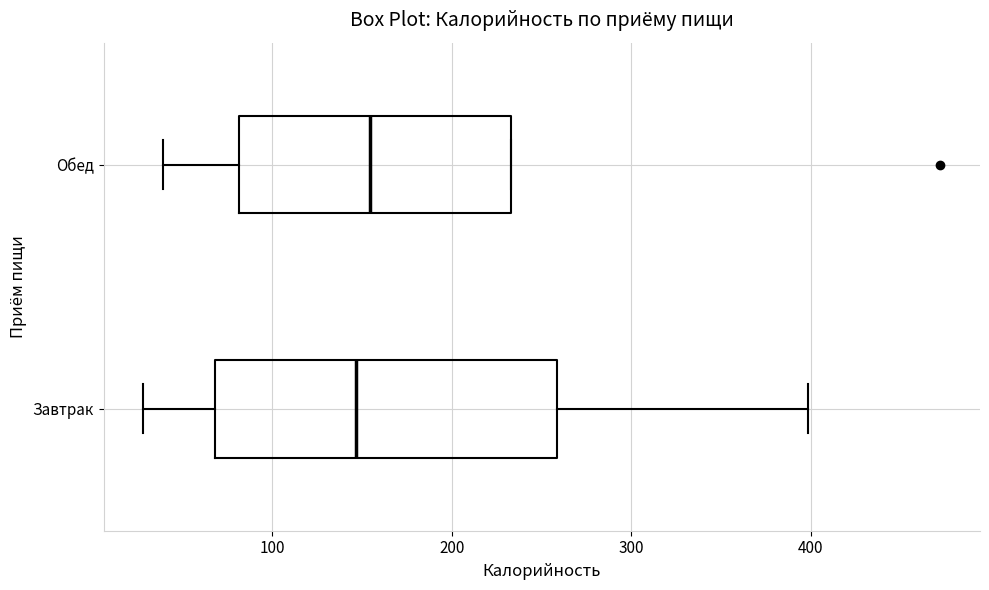

Comparing the boxes themselves (not the whiskers), which one is the widest?

Завтрак